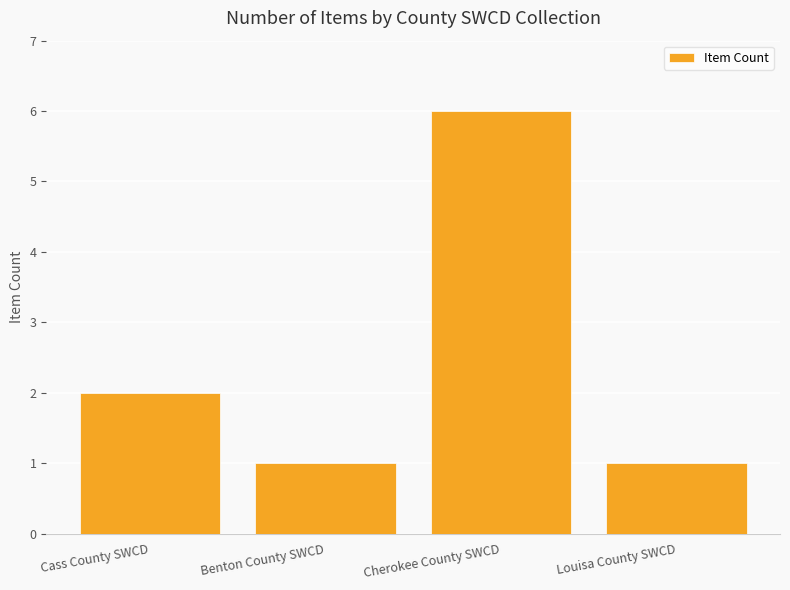

What position from the left is Cass County SWCD?

1